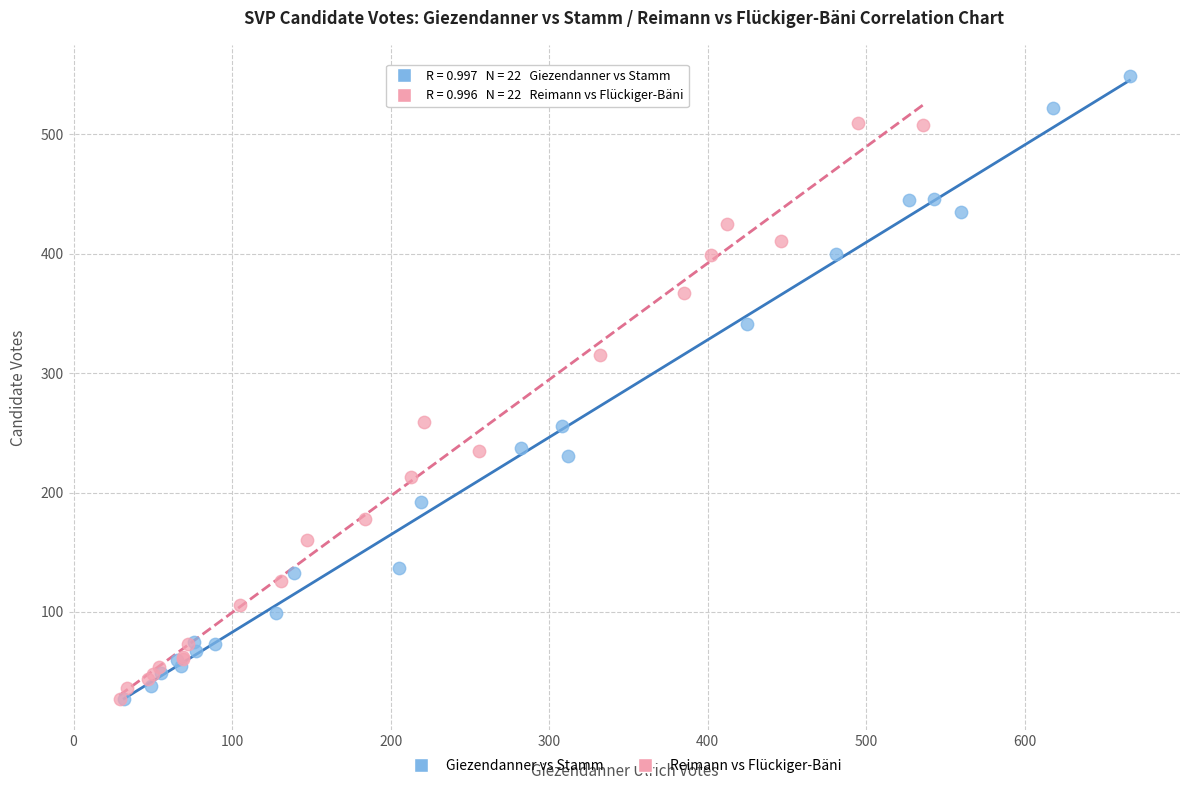

Which series has the largest Y range (max minus min)?

Giezendanner vs Stamm